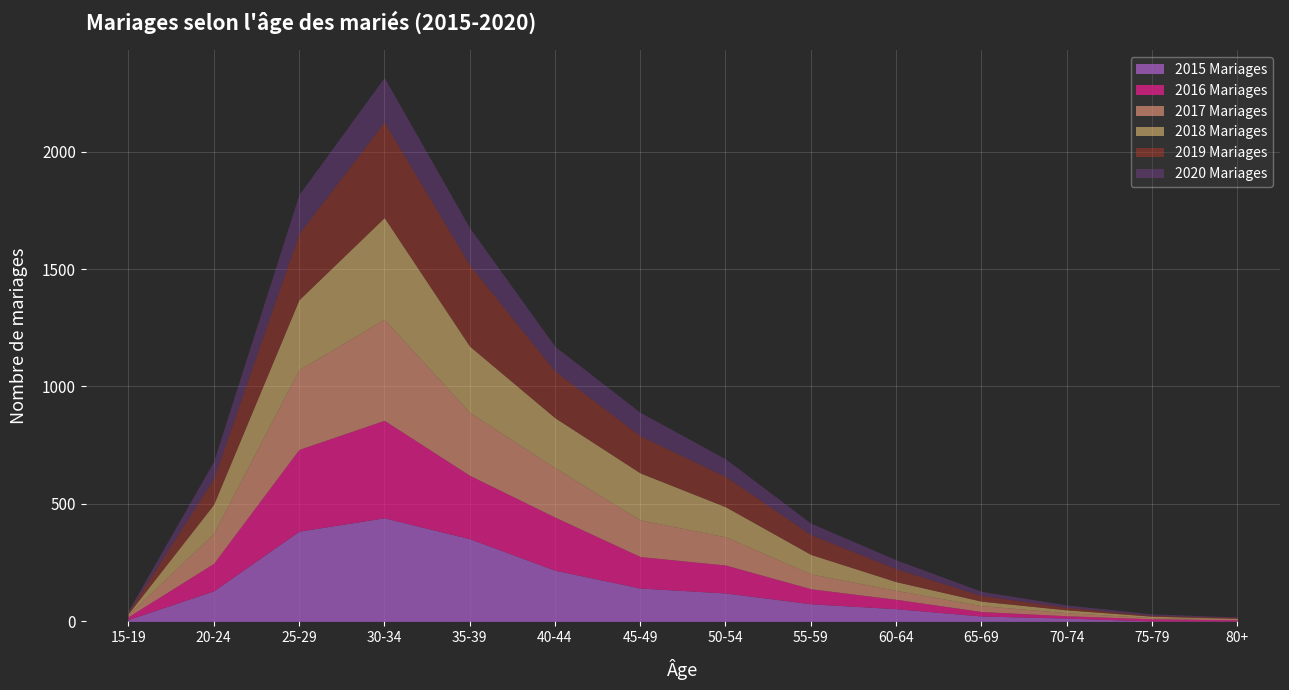

Reading left to right, transcribe all the data shown in this chart.

2015 Mariages: 8	130	384	441	352	218	142	121	75	54	23	14	2	2
2016 Mariages: 12	117	348	415	270	226	134	119	64	40	19	10	9	5
2017 Mariages: 9	128	340	430	268	210	156	120	63	38	25	13	5	5
2018 Mariages: 4	123	297	433	282	213	200	128	83	37	19	12	6	1
2019 Mariages: 7	110	282	407	346	199	158	129	84	55	24	11	4	4
2020 Mariages: 6	73	166	190	158	105	100	75	49	38	18	10	6	2